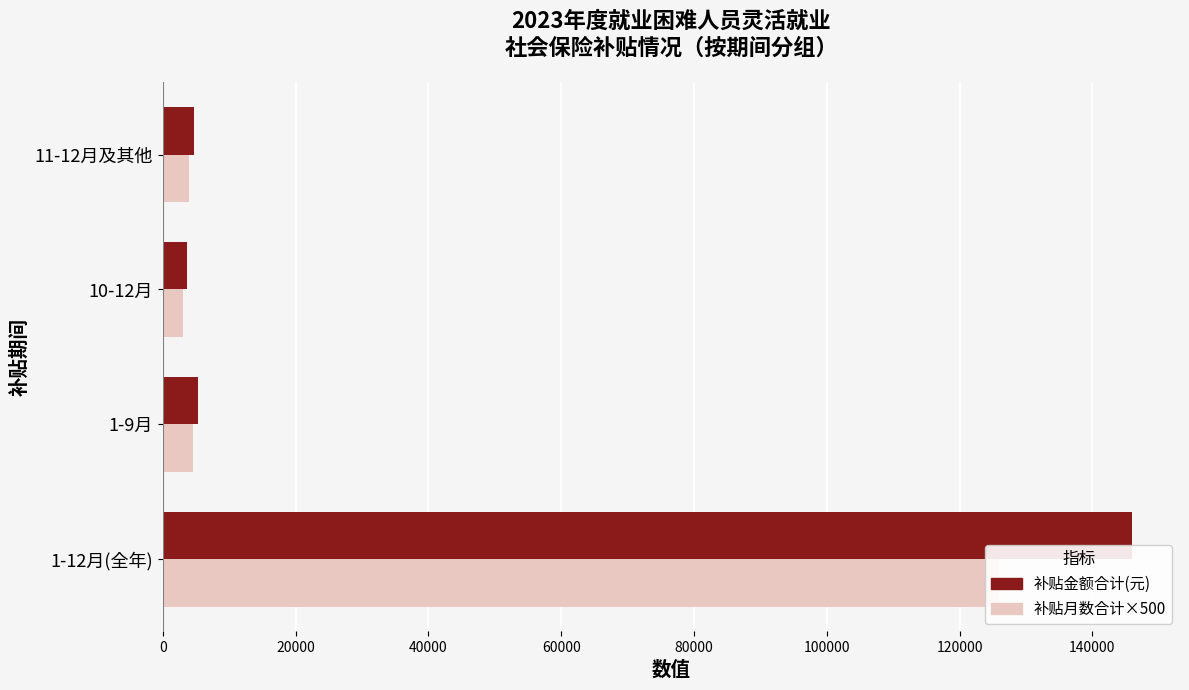

Rank the series by their maximum value, from lowest to highest.

补贴月数合计×500, 补贴金额合计(元)